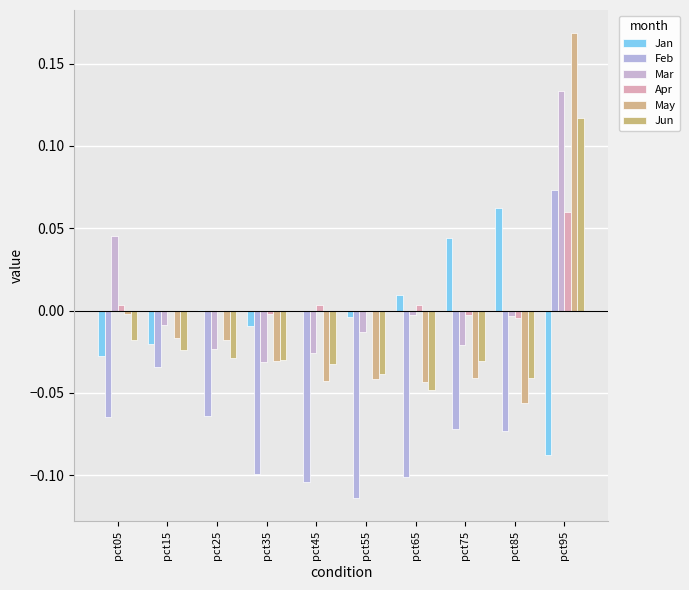

True or false: Feb has a value of -0.2 at pct55.

False